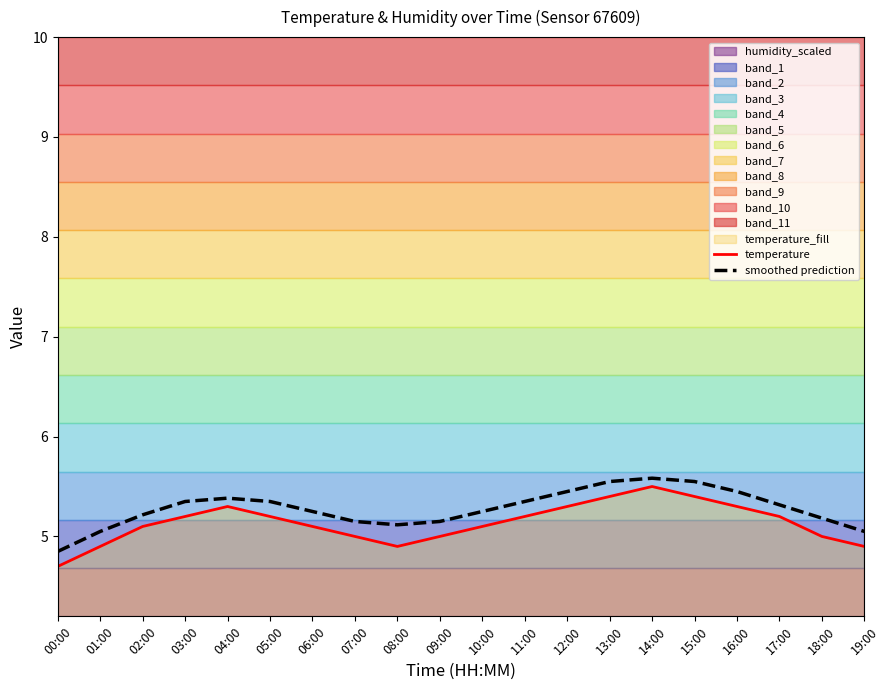

List the series in order of their overall mean, lowest first.

temperature, smoothed prediction